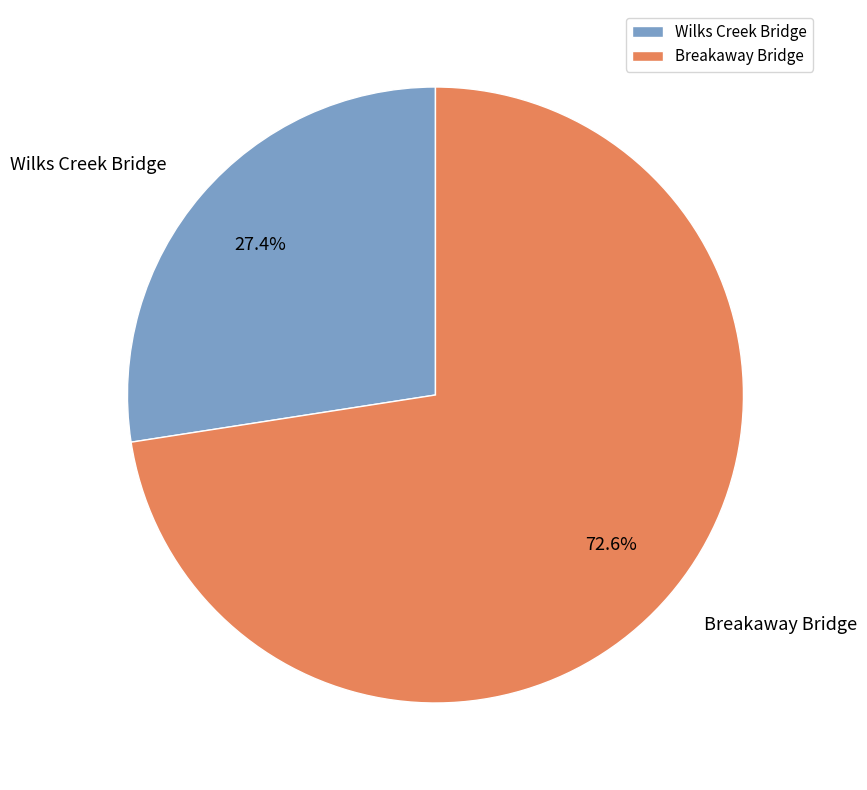

Is it true that Wilks Creek Bridge is 27% of the pie?

True